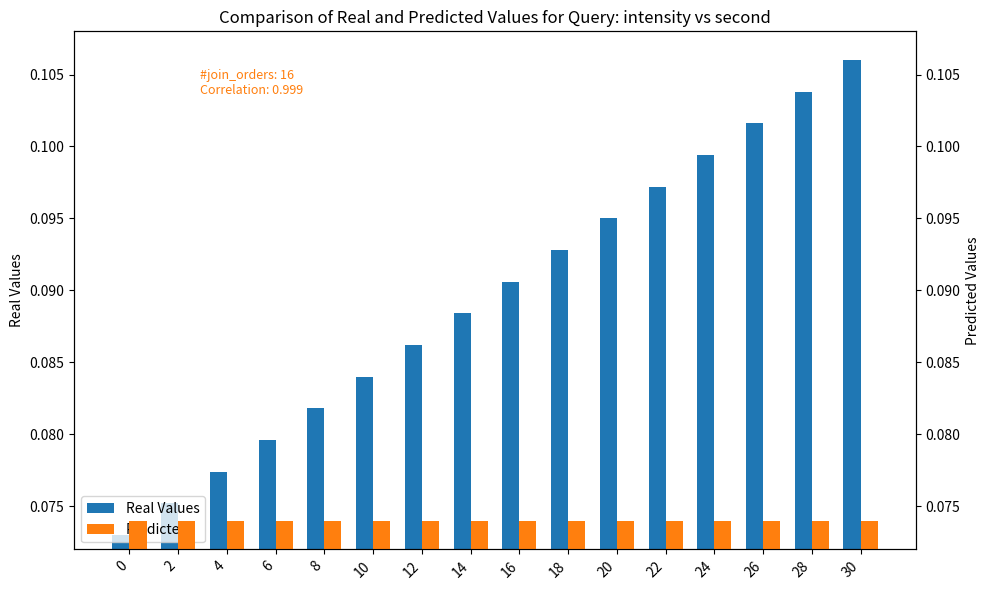

Which series has the largest range (max minus min)?

Real Values